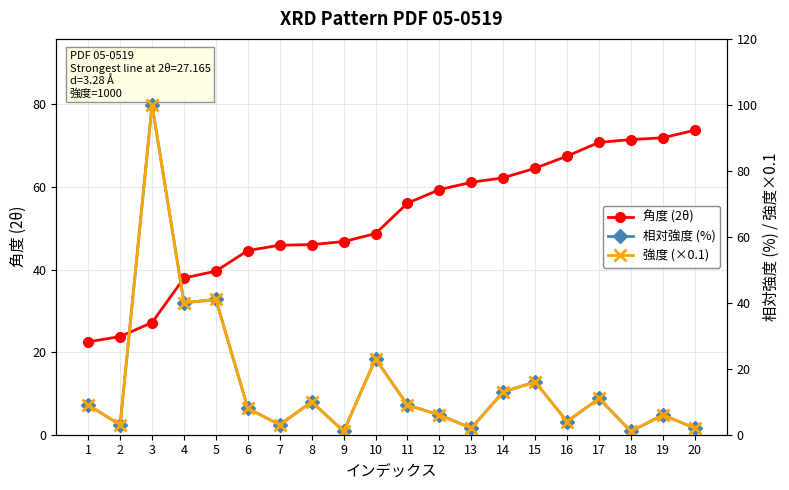

Which series ends up on top after the final intersection of 角度 (2θ) and 強度 (×0.1)?

角度 (2θ)